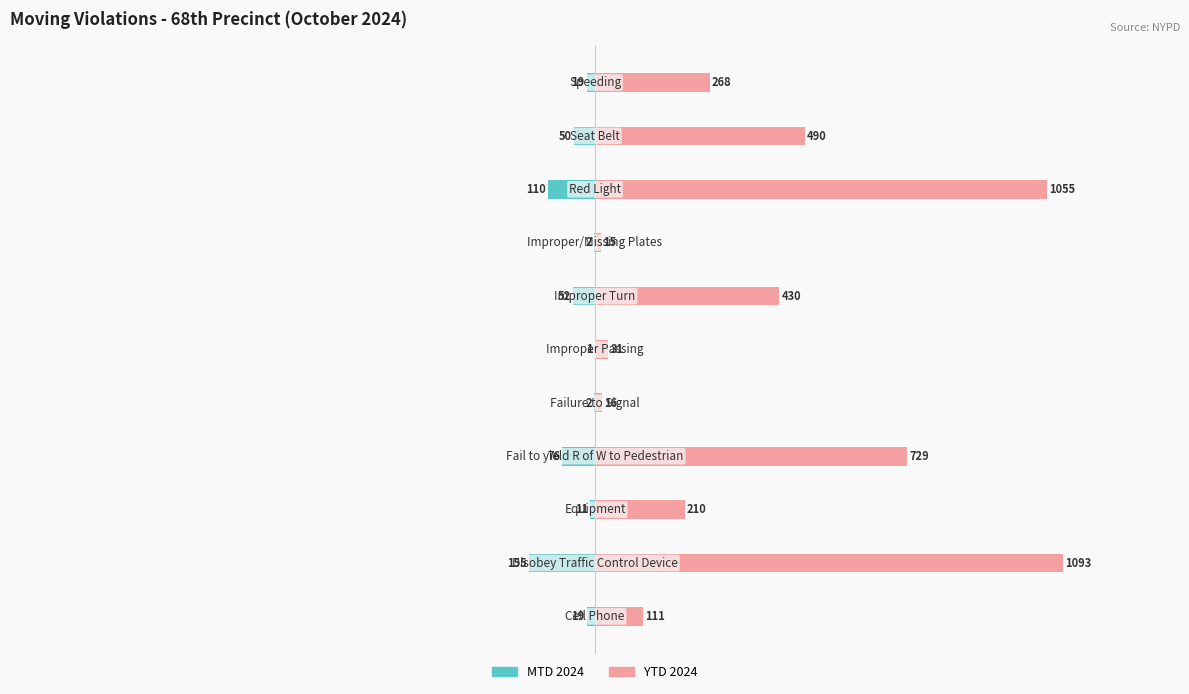

Which series has the widest spread of values?

YTD 2024